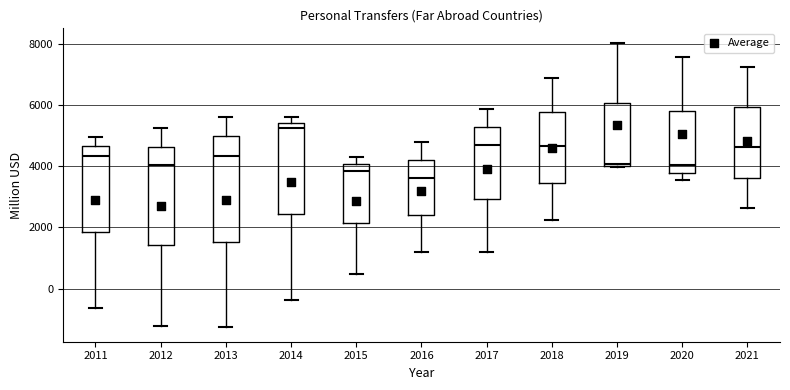

Reading left to right, read every box against the y-axis: the position of its median line, the range the box covers, and the ends of its whiskers. The values are not printed on the chart, so give them approximately, as read against the axis.

2011: median 4400, box 1800 to 4600, whiskers -600 to 5000
2012: median 4000, box 1400 to 4600, whiskers -1200 to 5200
2013: median 4400, box 1600 to 5000, whiskers -1200 to 5600
2014: median 5200, box 2400 to 5400, whiskers -400 to 5600
2015: median 3800, box 2200 to 4000, whiskers 400 to 4400
2016: median 3600, box 2400 to 4200, whiskers 1200 to 4800
2017: median 4600, box 3000 to 5200, whiskers 1200 to 5800
2018: median 4600, box 3400 to 5800, whiskers 2200 to 6800
2019: median 4000, box 4000 to 6000, whiskers 4000 to 8000
2020: median 4000, box 3800 to 5800, whiskers 3600 to 7600
2021: median 4600, box 3600 to 6000, whiskers 2600 to 7200